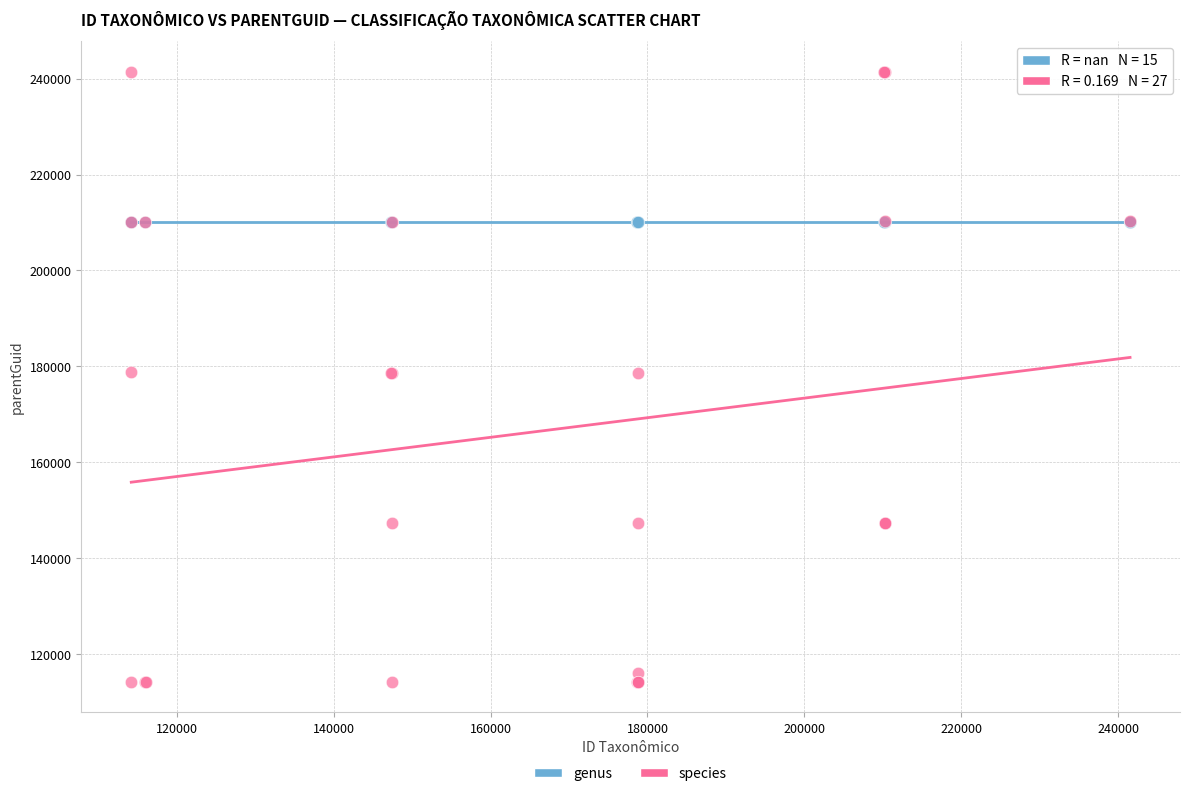

Which series contains the lowest Y value?

species